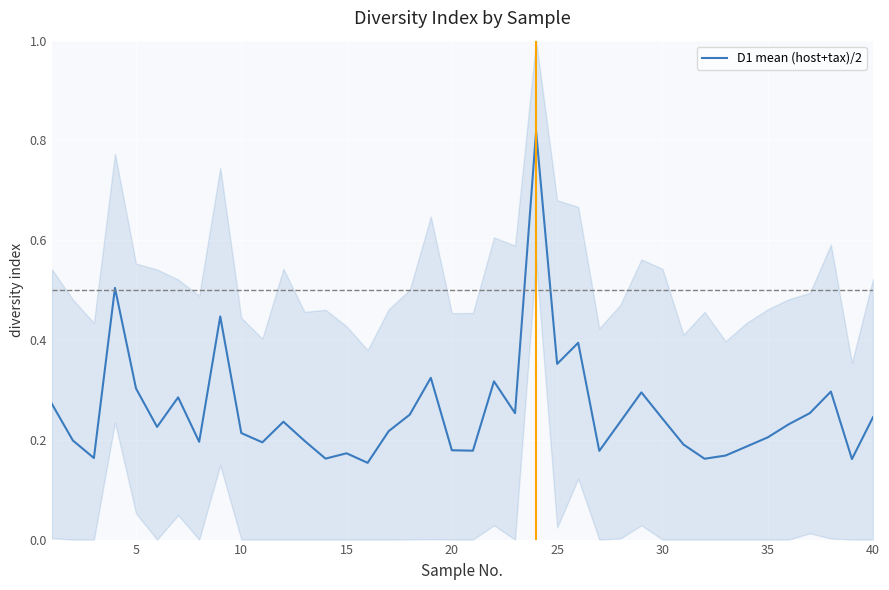

True or false: D1 mean (host+tax)/2 has a value of 0.1 at 10.

False